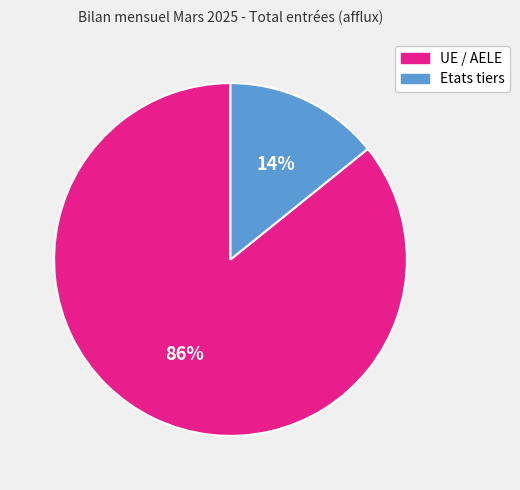

Do UE / AELE and Etats tiers together represent more than half of the pie?

Yes